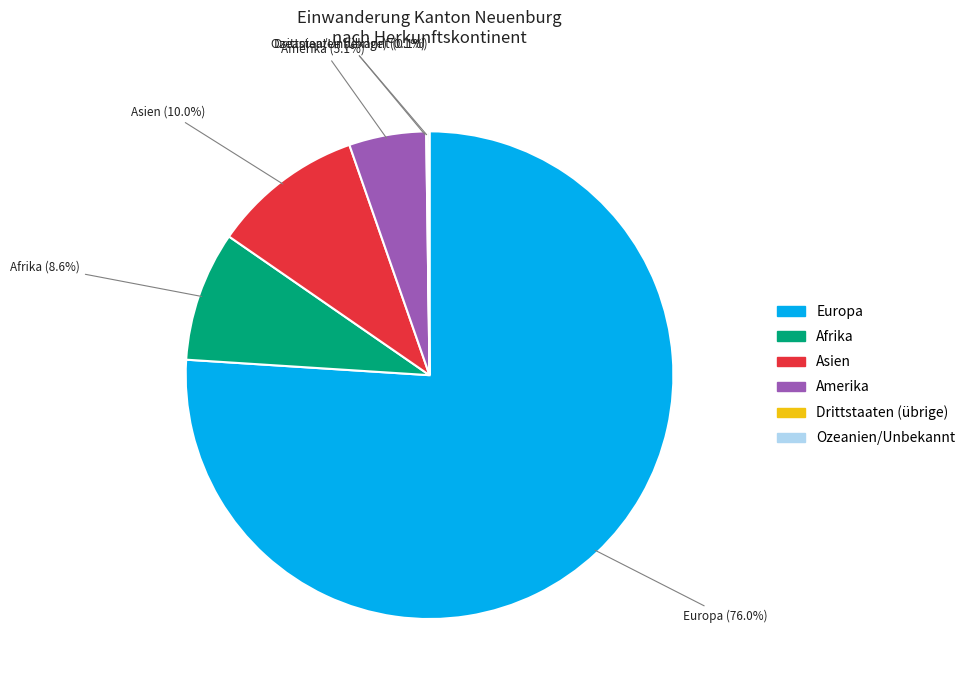

What is the largest slice in the pie chart?

Europa